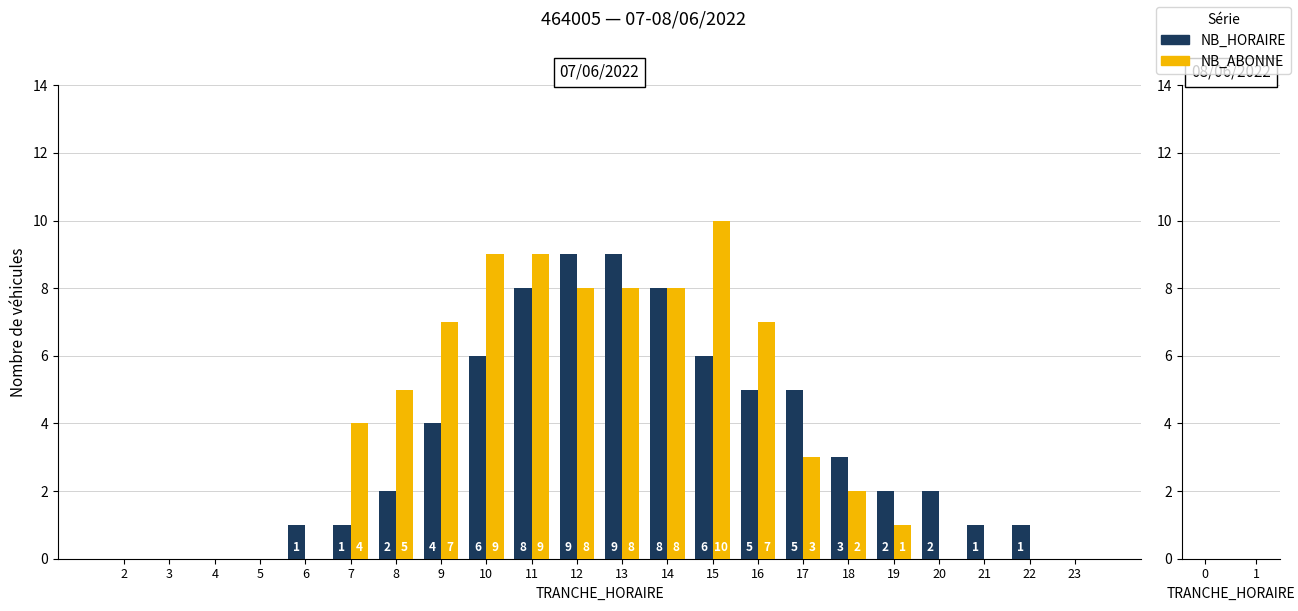

Does the chart contain stacked bars?

No